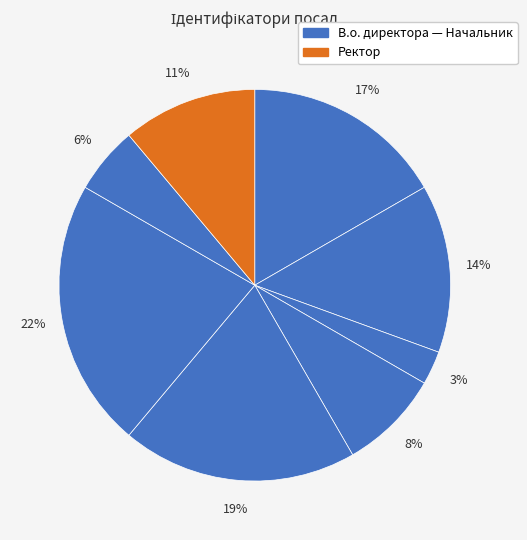

How many segments does this pie chart have?

8